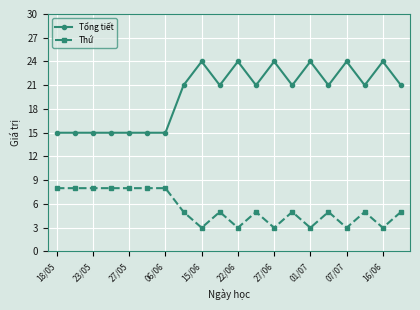

Which series has the widest spread of values?

Tổng tiết